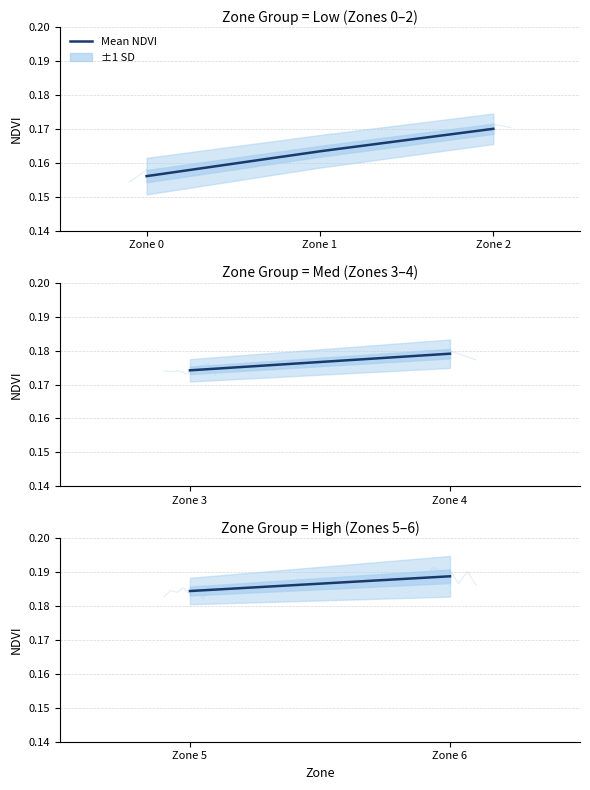

True or false: the data shows 0.0 at Zone 6.

False